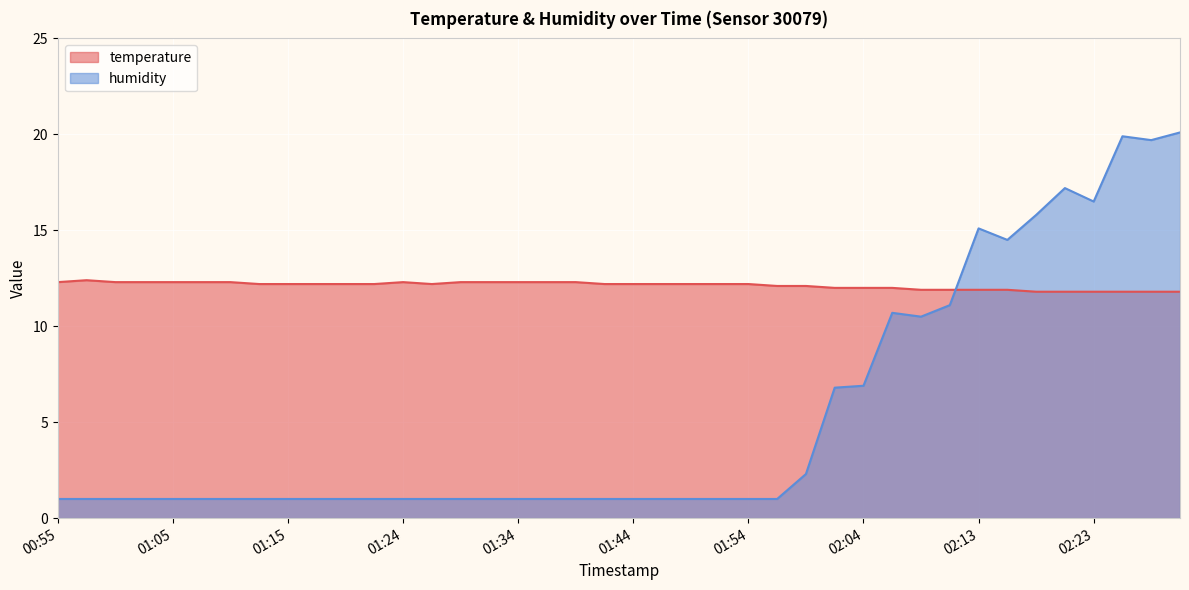

What is the approximate value of temperature at 02:25?

11.8